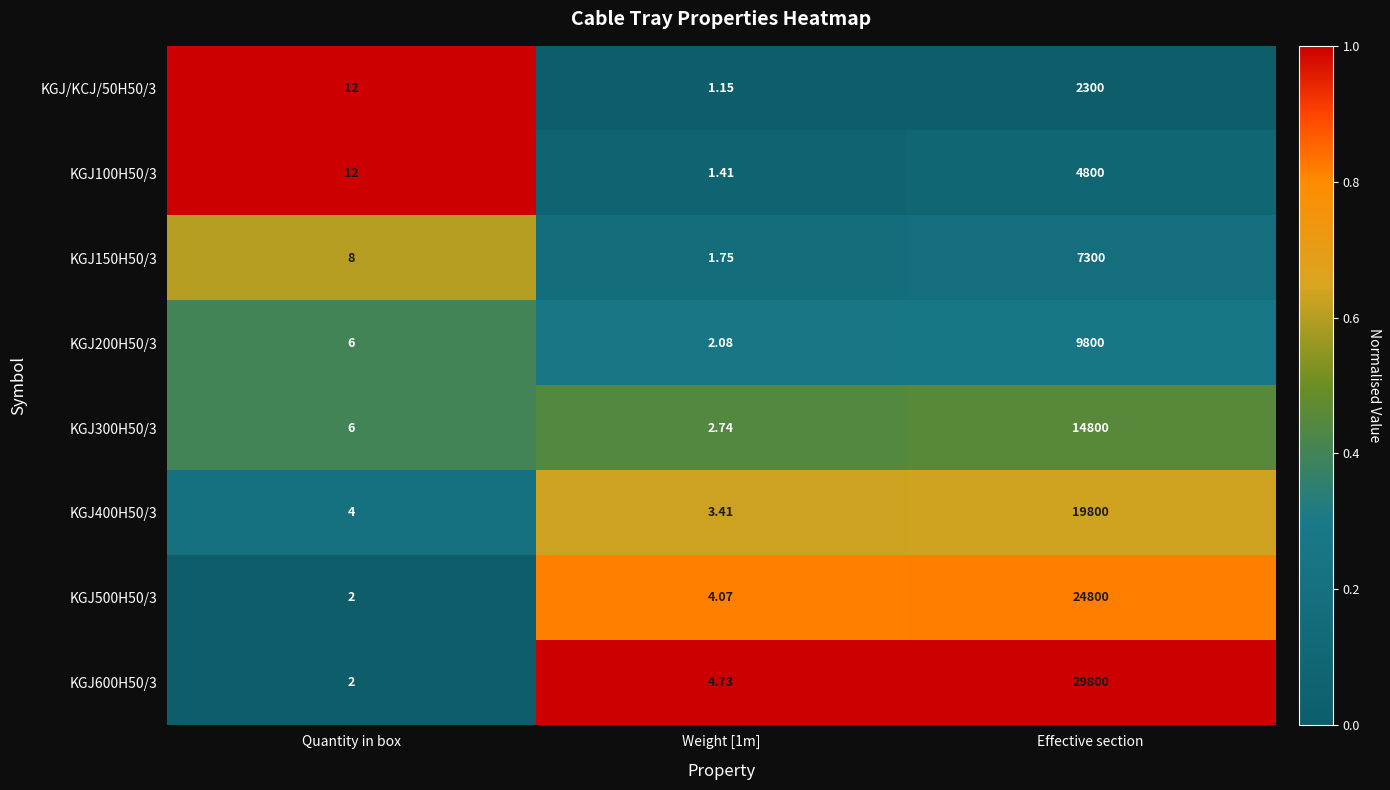

At which category is the sum across all series the highest?

Effective section